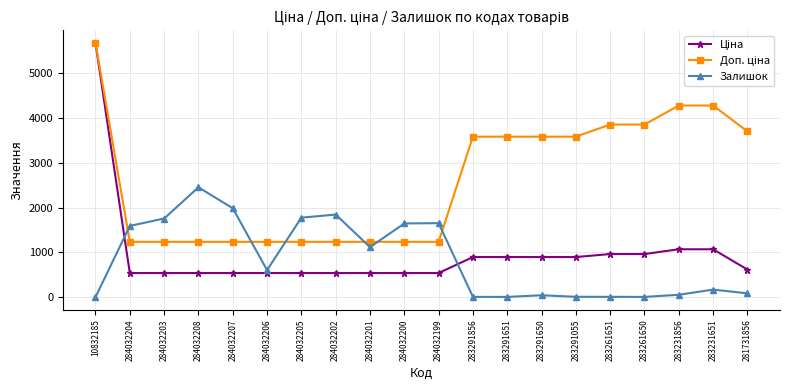

At which category is the sum across all series the highest?

10832185